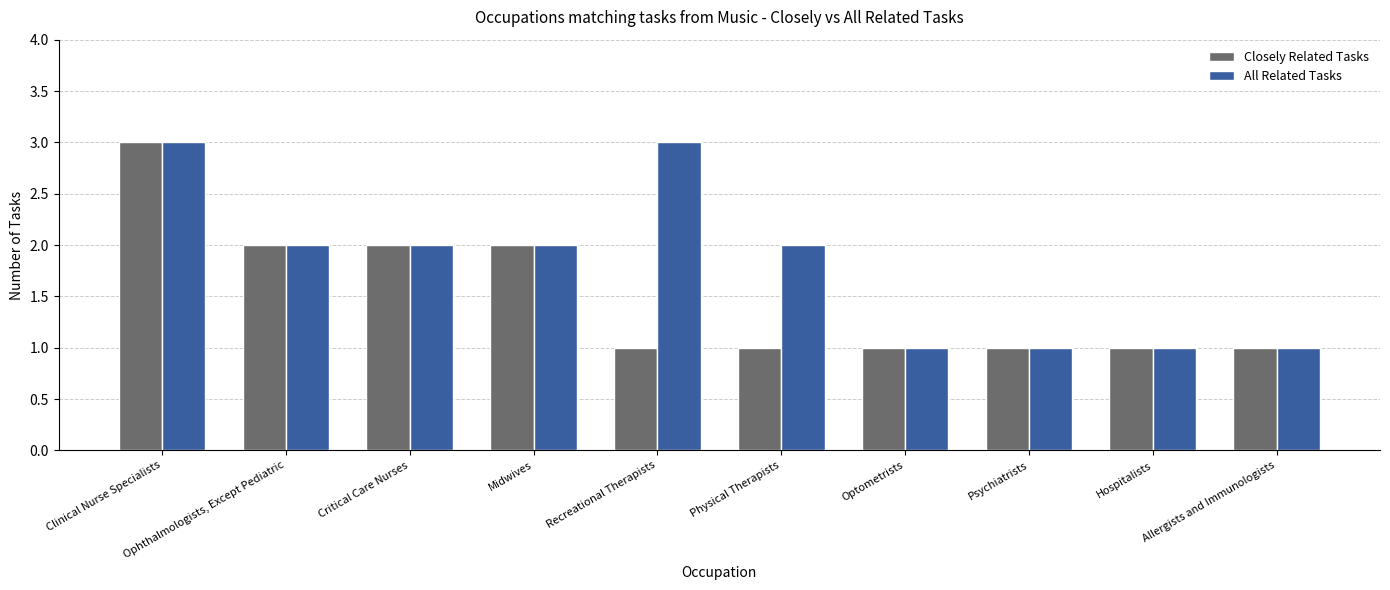

List the series in order of their overall mean, lowest first.

Closely Related Tasks, All Related Tasks